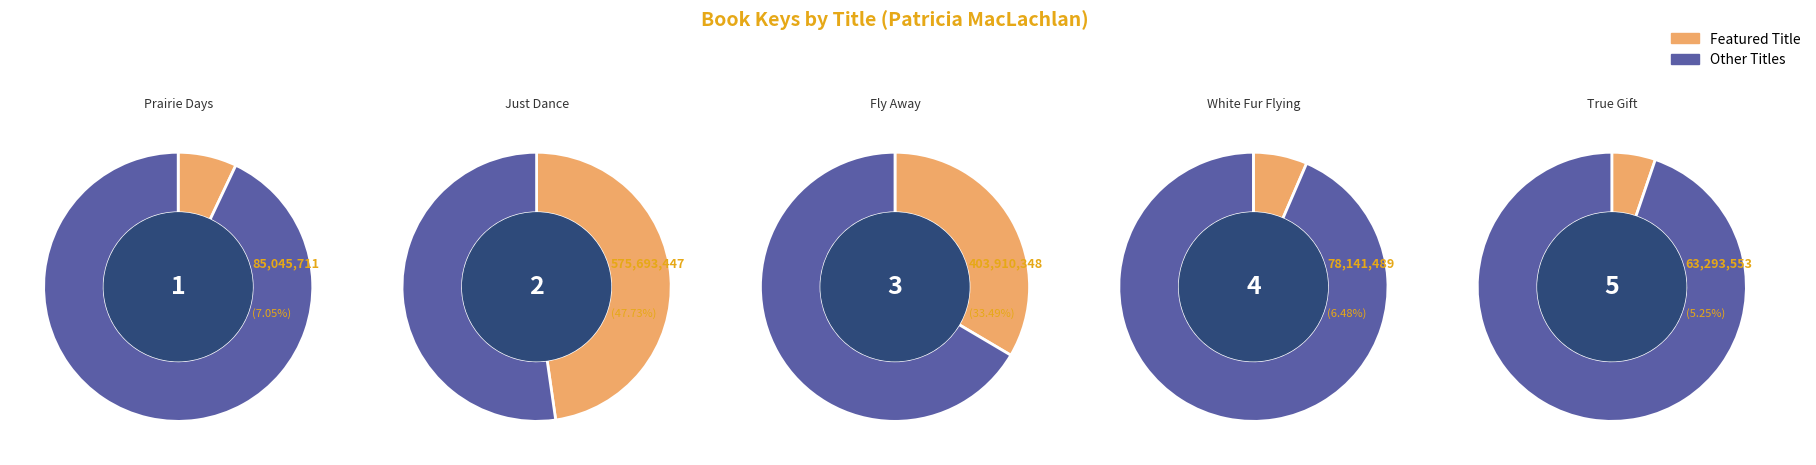

How many segments does this pie chart have?

5